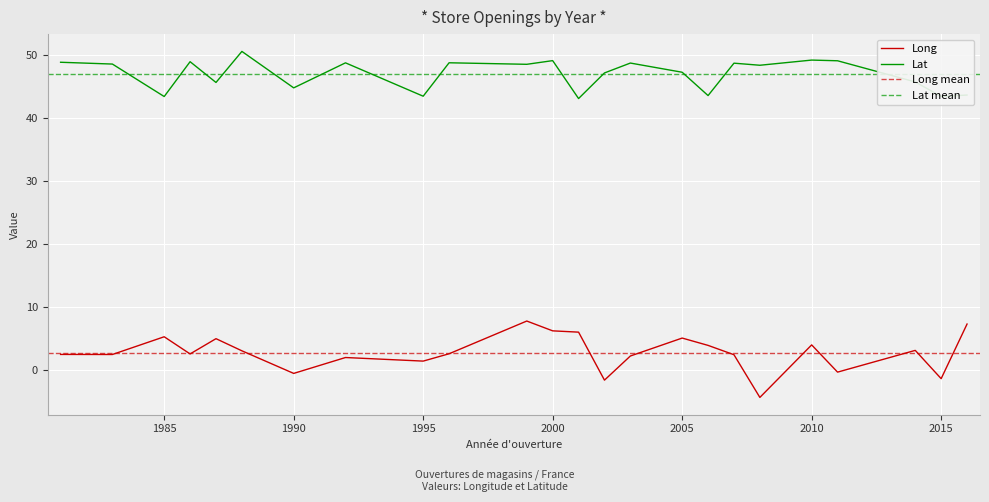

Reading left to right, extract all data points from this chart.

Long: 1981=2.4	1983=2.4	1985=5.2	1986=2.5	1987=4.9	1988=3.0	1990=-0.6	1992=1.9	1995=1.4	1996=2.5	1999=7.8	2000=6.2	2001=6.0	2002=-1.6	2003=2.2	2005=5.0	2006=3.9	2007=2.4	2008=-4.4	2010=4.0	2011=-0.4	2014=3.1	2015=-1.4	2016=7.3
Lat: 1981=48.9	1983=48.6	1985=43.5	1986=49.0	1987=45.7	1988=50.6	1990=44.8	1992=48.8	1995=43.5	1996=48.8	1999=48.6	2000=49.2	2001=43.1	2002=47.2	2003=48.8	2005=47.3	2006=43.6	2007=48.8	2008=48.4	2010=49.3	2011=49.1	2014=45.8	2015=43.5	2016=43.7